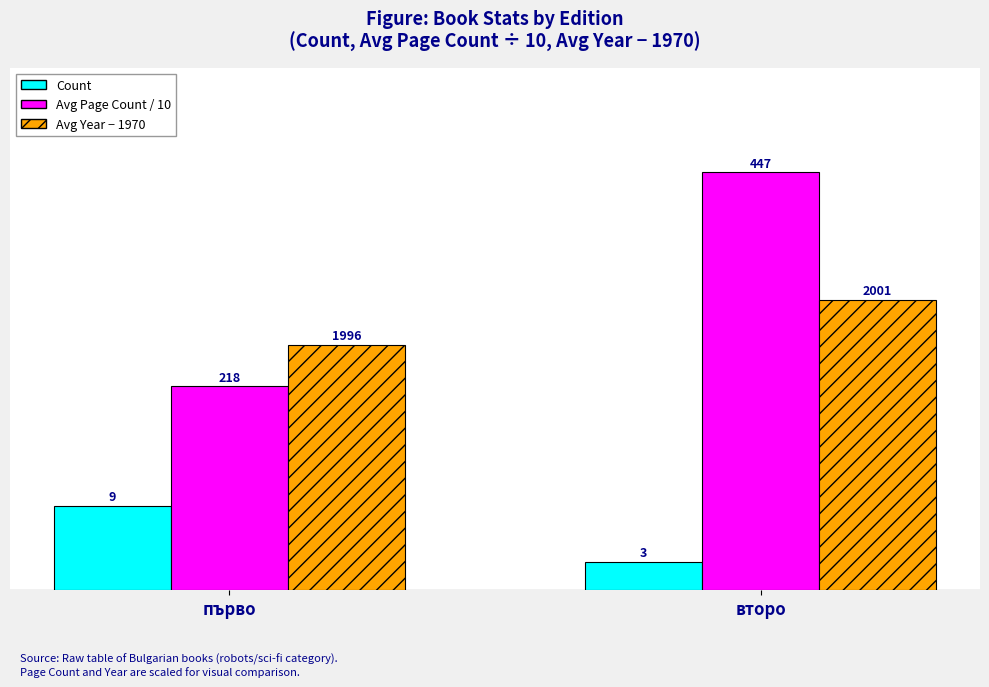

Rank the series at първо from highest to lowest value.

Avg Year − 1970, Avg Page Count / 10, Count